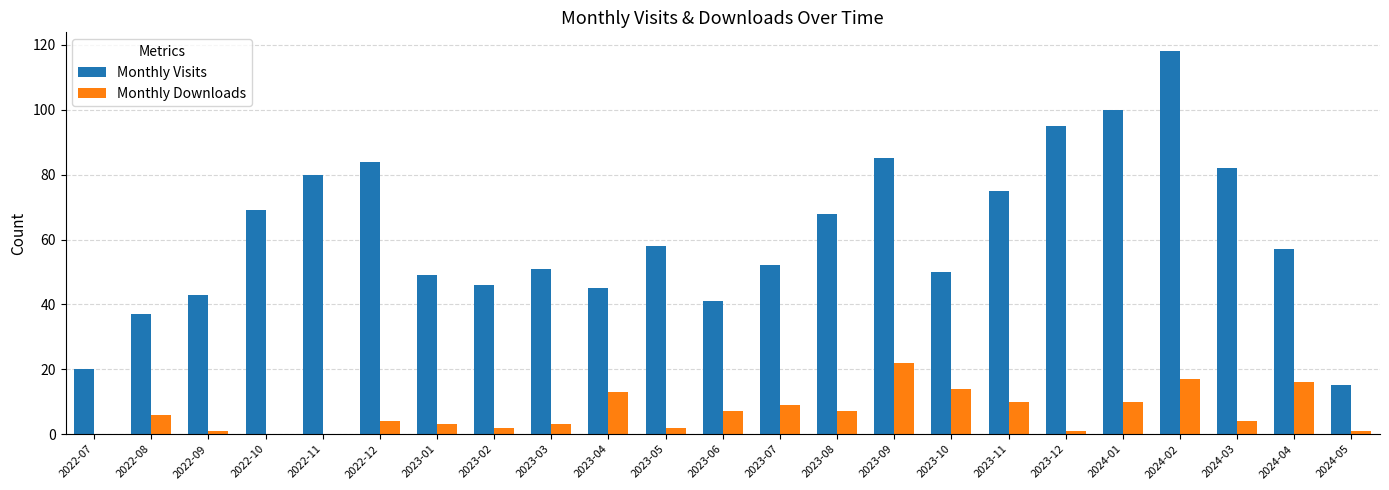

The value of Monthly Visits at 2023-07 is 52. True or false?

True